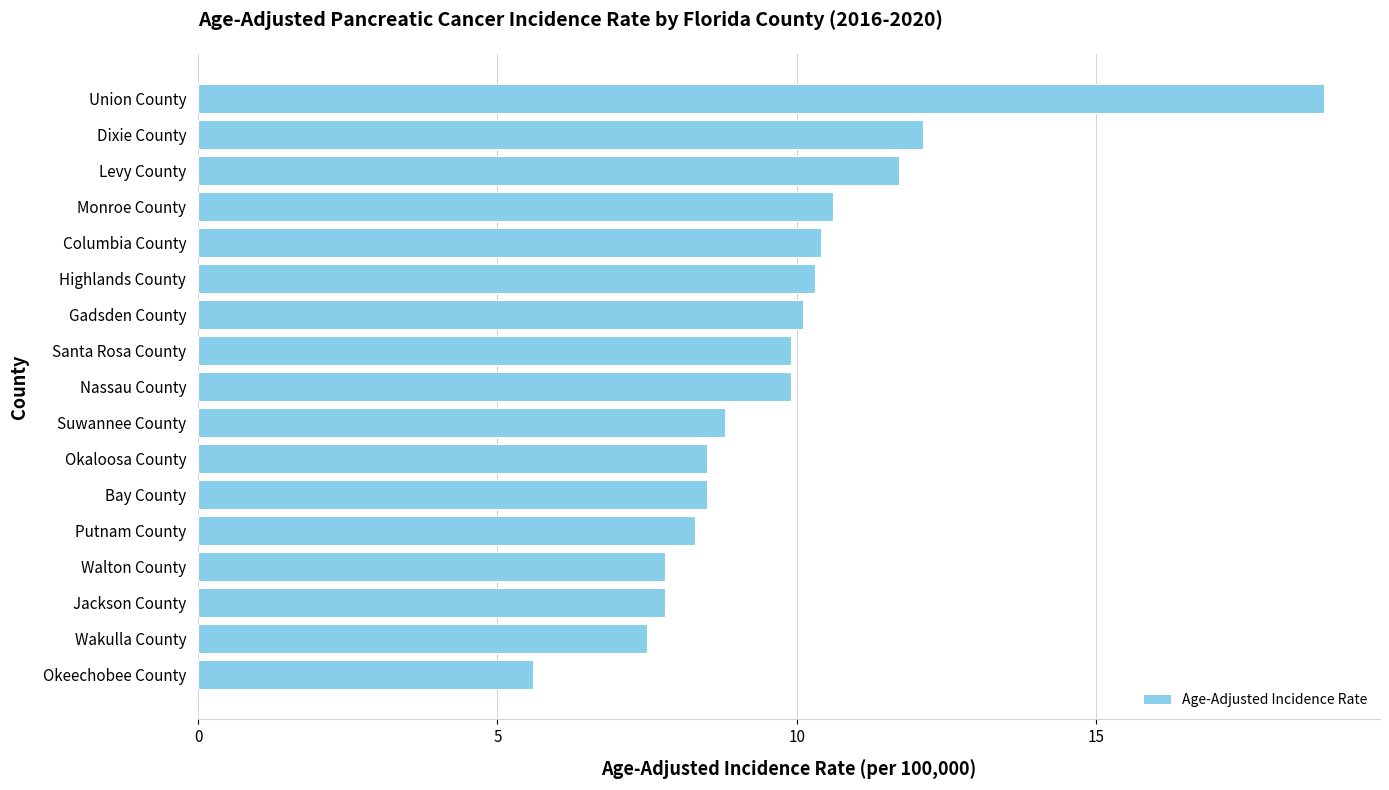

What is the change in value from Santa Rosa County to Highlands County?

+0.4